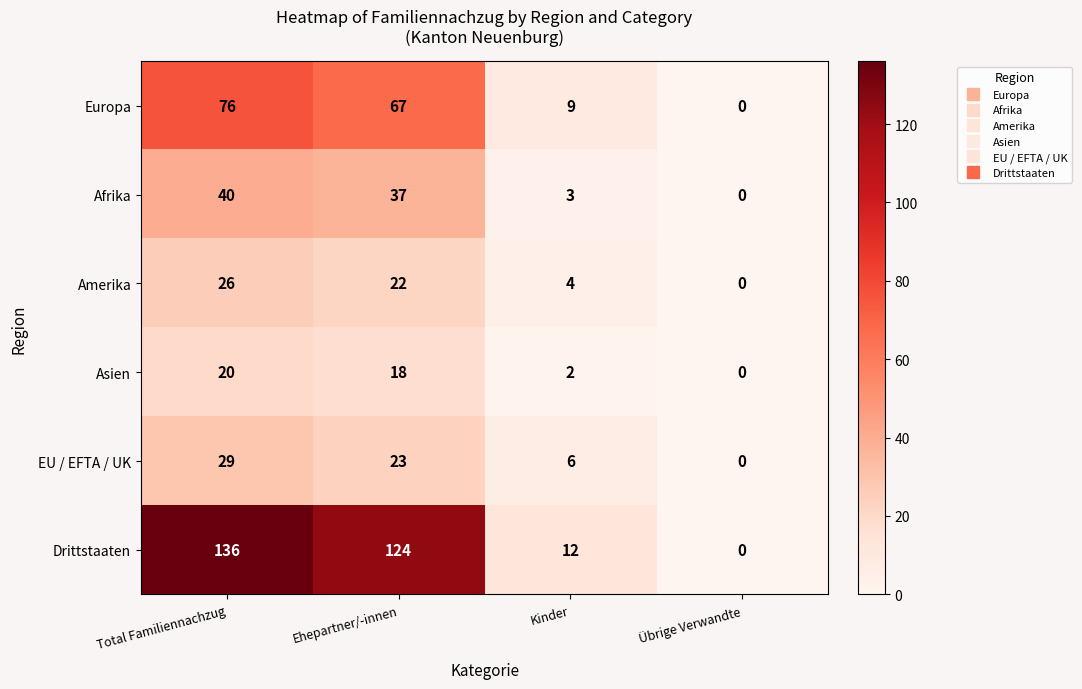

Which series changed the most between Total Familiennachzug and Übrige Verwandte?

Drittstaaten